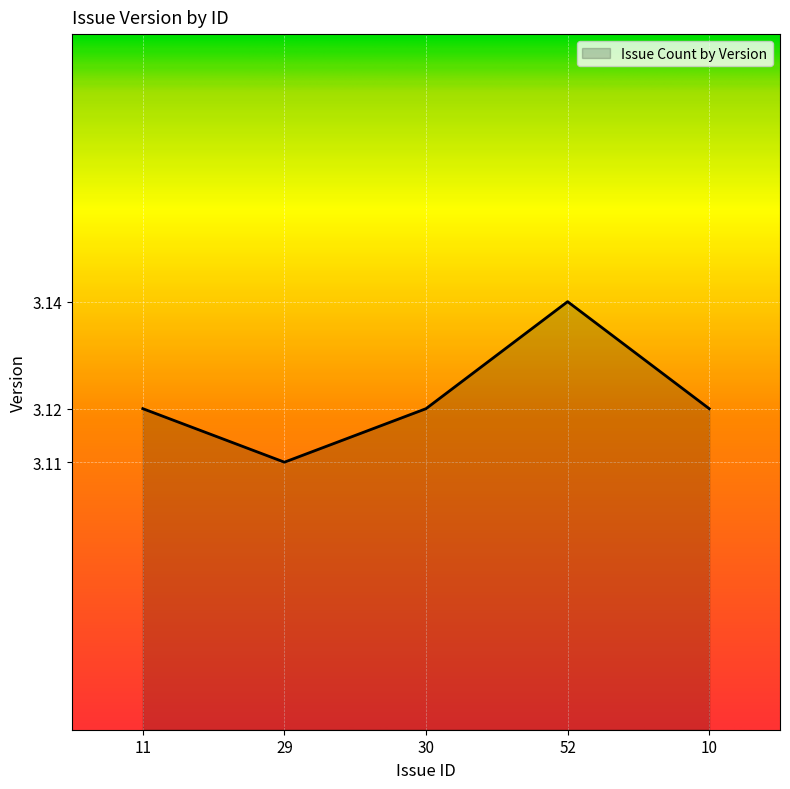

What position from the right is 30?

3